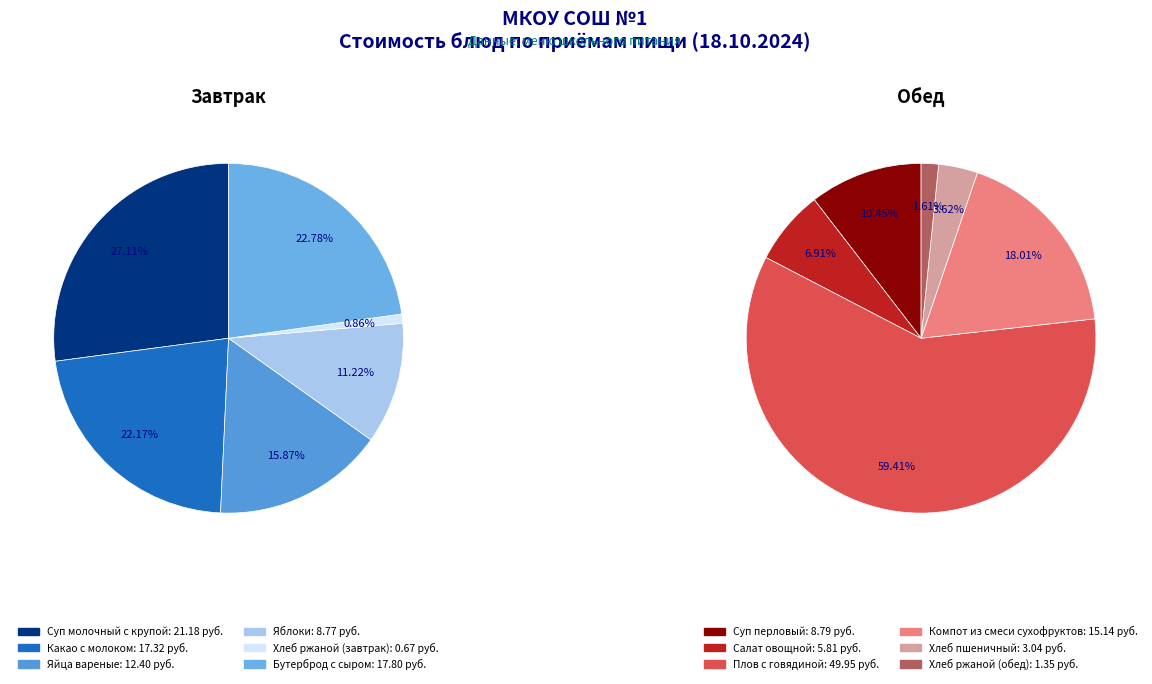

True or false: Суп перловый accounts for 5% of the total.

True